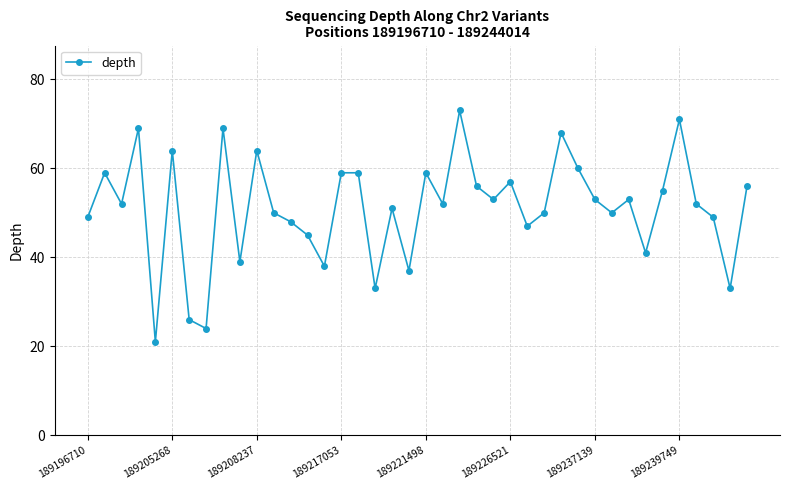

Reading right to left, what are all the values shown in this chart?

56	33	49	52	71	55	41	53	50	53	60	68	50	47	57	53	56	73	52	59	37	51	33	59	59	38	45	48	50	64	39	69	24	26	64	21	69	52	59	49